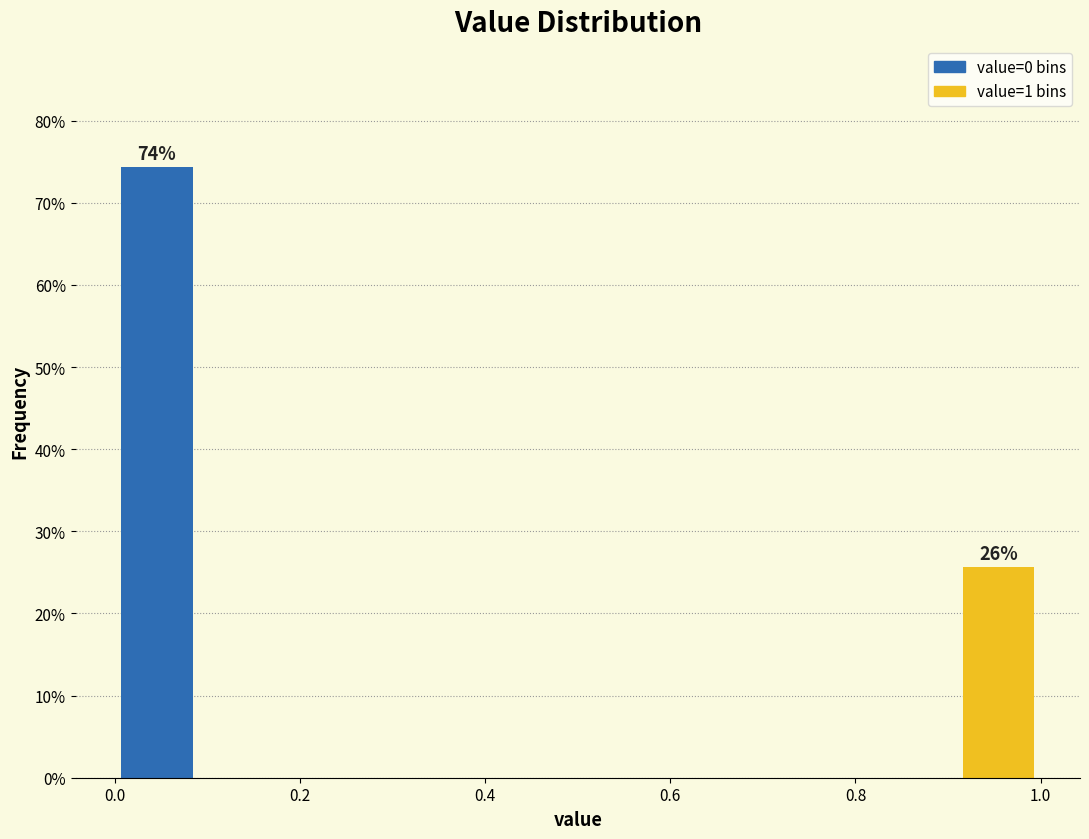

Which range on the x-axis has the tallest bar?

0.00 to 0.10